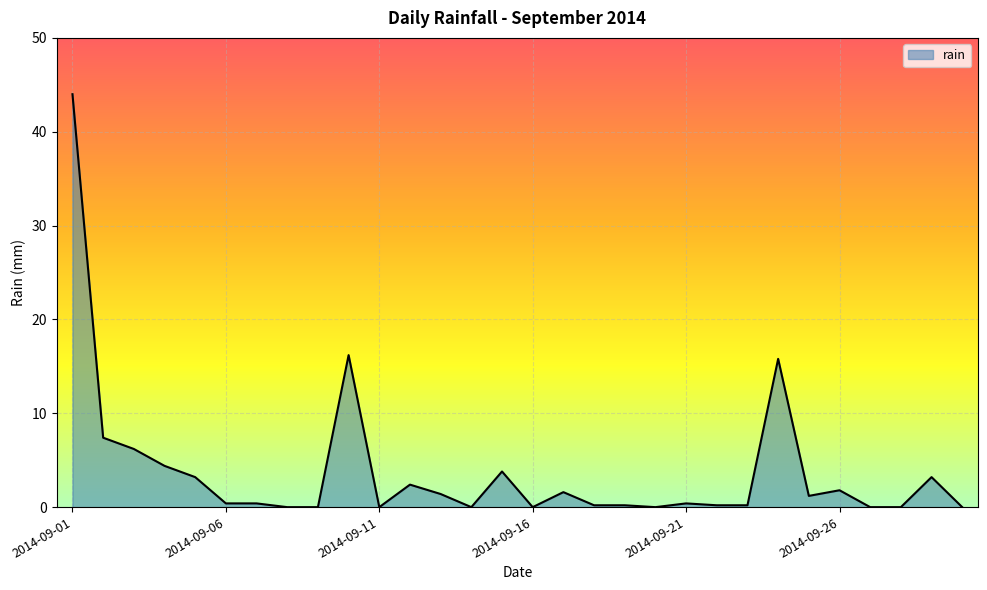

What is the greatest value displayed?

44.0